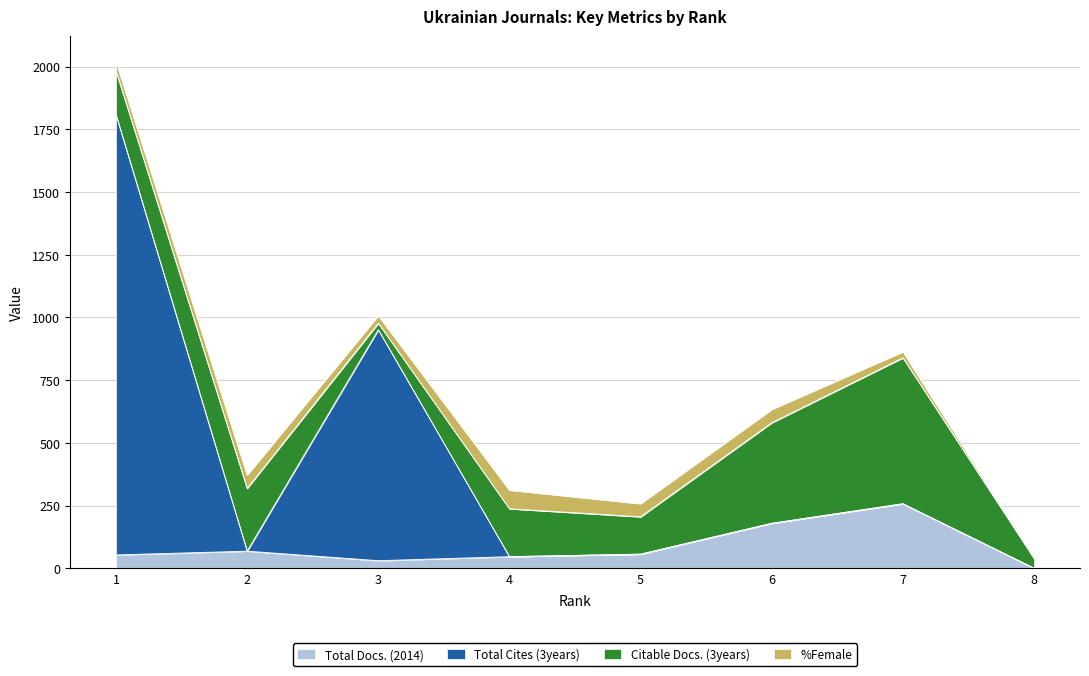

The value of Total Docs. (2014) at 1 is 53. True or false?

True